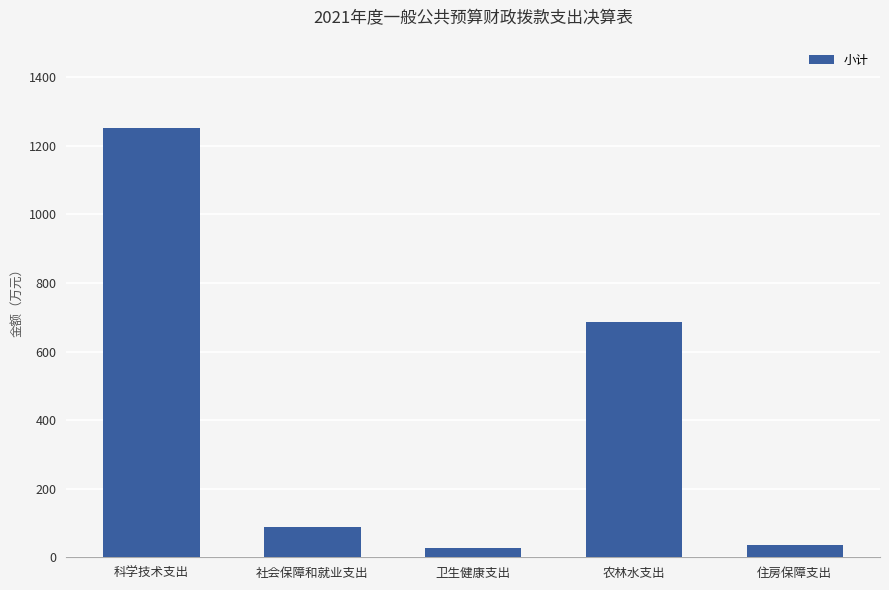

Which category has the highest value across all series?

科学技术支出